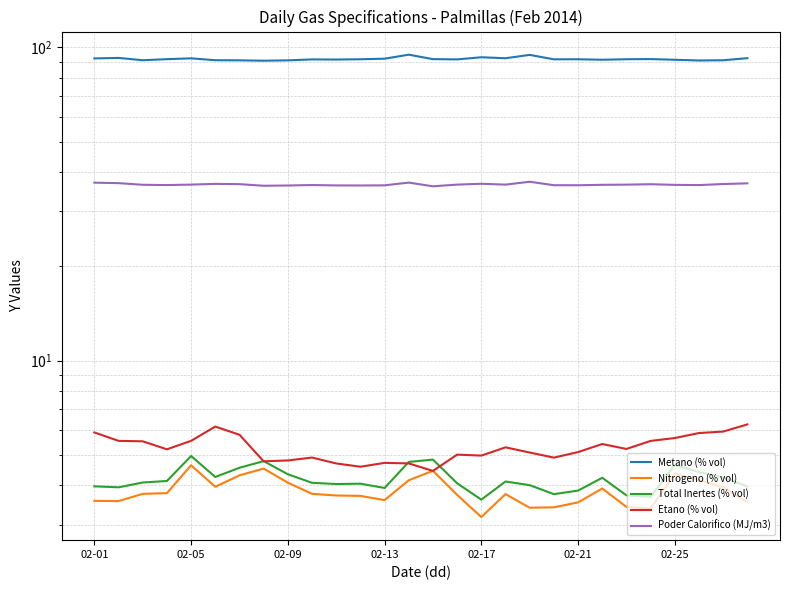

What is the total value across all series at 22?

140.3